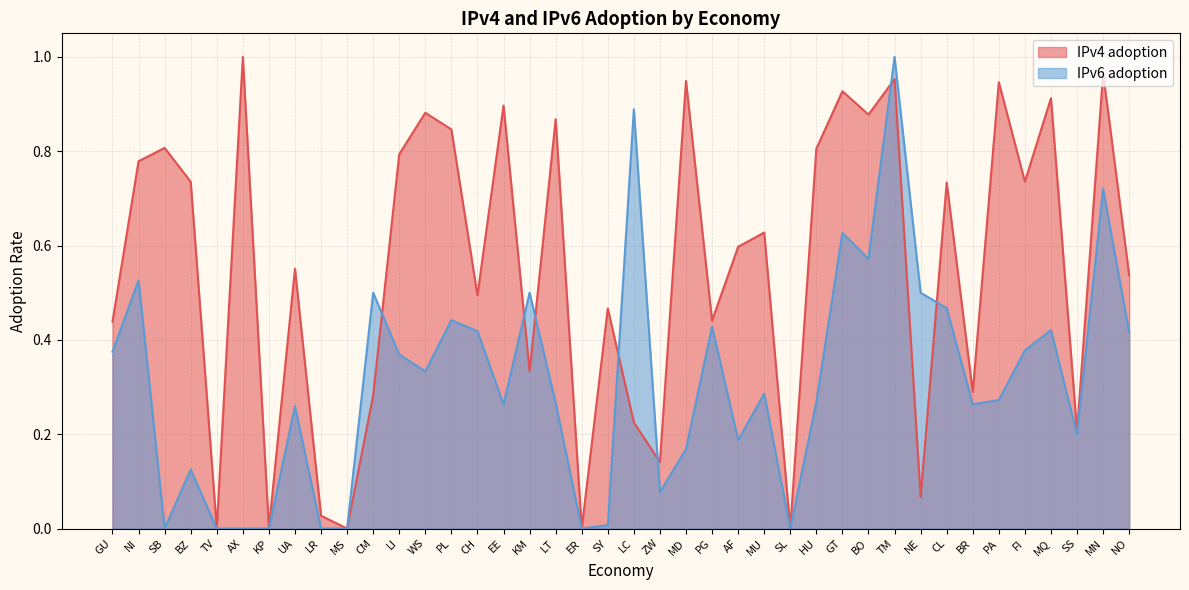

In IPv6 adoption, how many points are lower than both neighbors (excluding endpoints)?

10